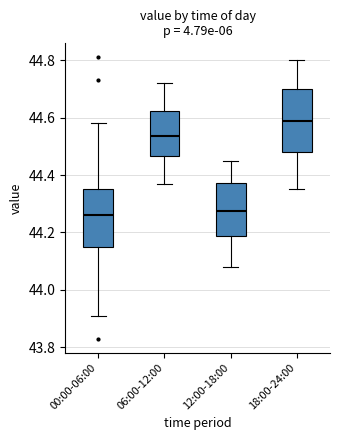

Where is the lower edge of the box for 06:00-12:00 on the y-axis? The values are not printed on the chart, so give them approximately, as read against the axis.

44.46